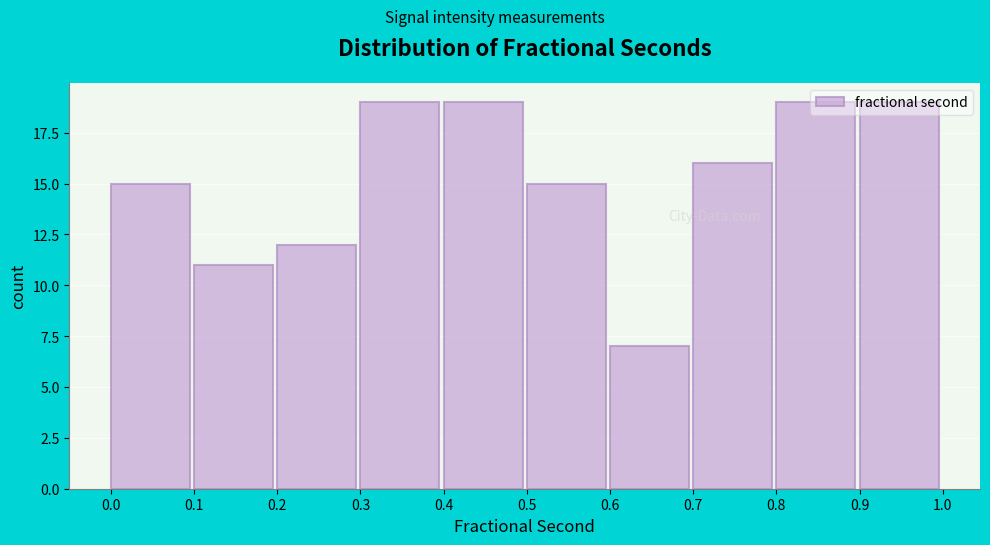

Reading left to right, transcribe this chart: for each bar, give the range it covers on the x-axis and its height. The values are not printed on the chart, so give them approximately, as read against the axis.

0.0 to 0.1: 15
0.1 to 0.2: 11
0.2 to 0.3: 12
0.3 to 0.4: 19
0.4 to 0.5: 19
0.5 to 0.6: 15
0.6 to 0.7: 7
0.7 to 0.8: 16
0.8 to 0.9: 19
0.9 to 1.0: 19